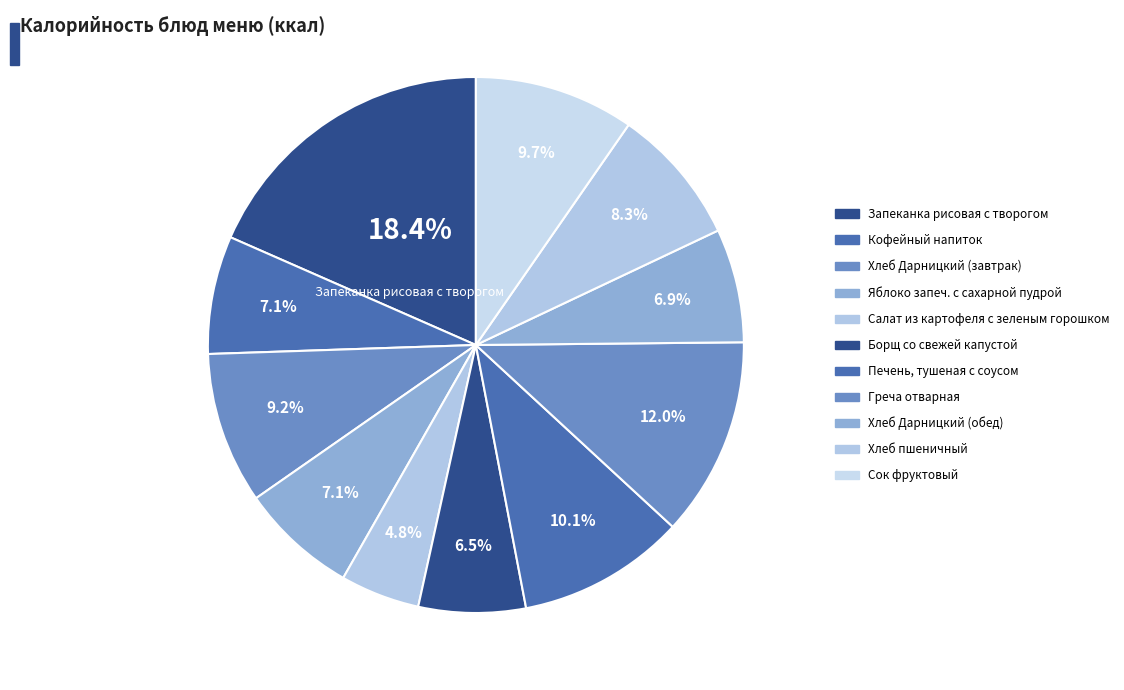

Count the number of slices in the pie.

11